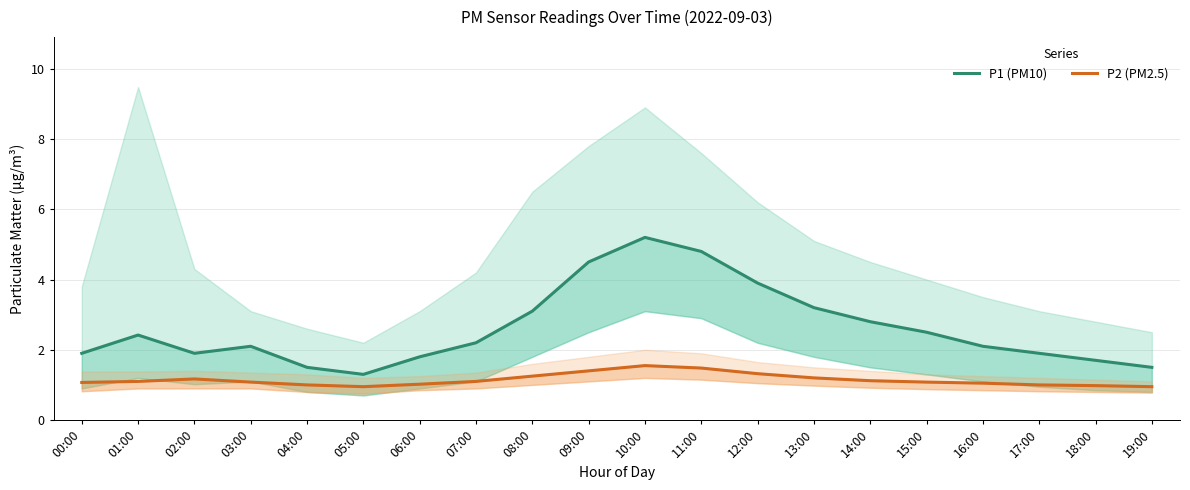

List the series in order of their peak value, highest first.

P1 (PM10), P2 (PM2.5)